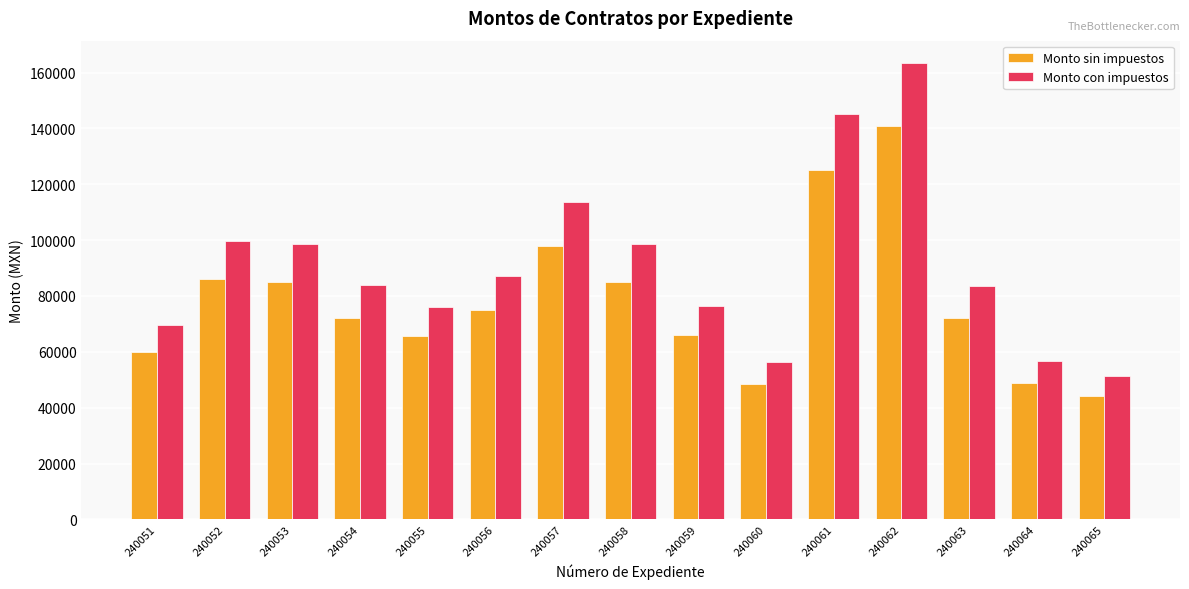

The Monto sin impuestos series shows 60000.0 at 240051. True or false?

True